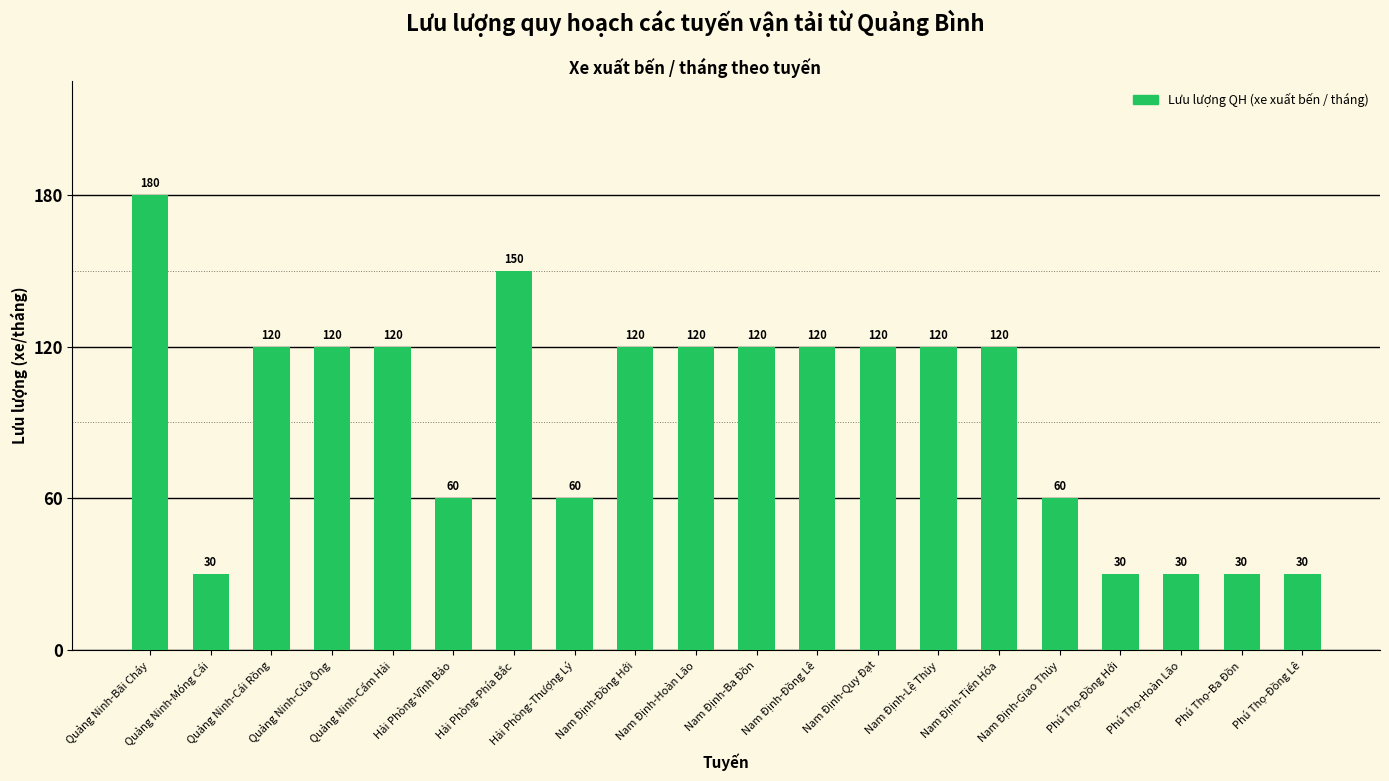

Reading left to right, extract all data points from this chart.

180	30	120	120	120	60	150	60	120	120	120	120	120	120	120	60	30	30	30	30